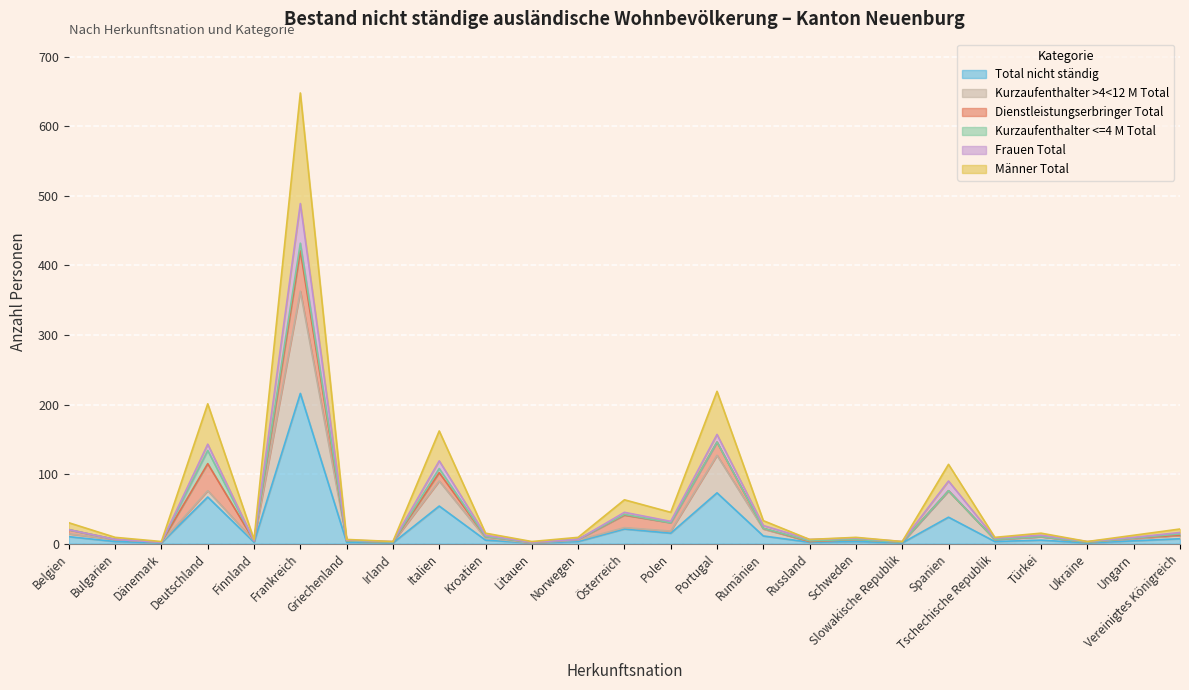

How many interior local peaks does the Total nicht ständig series have?

8